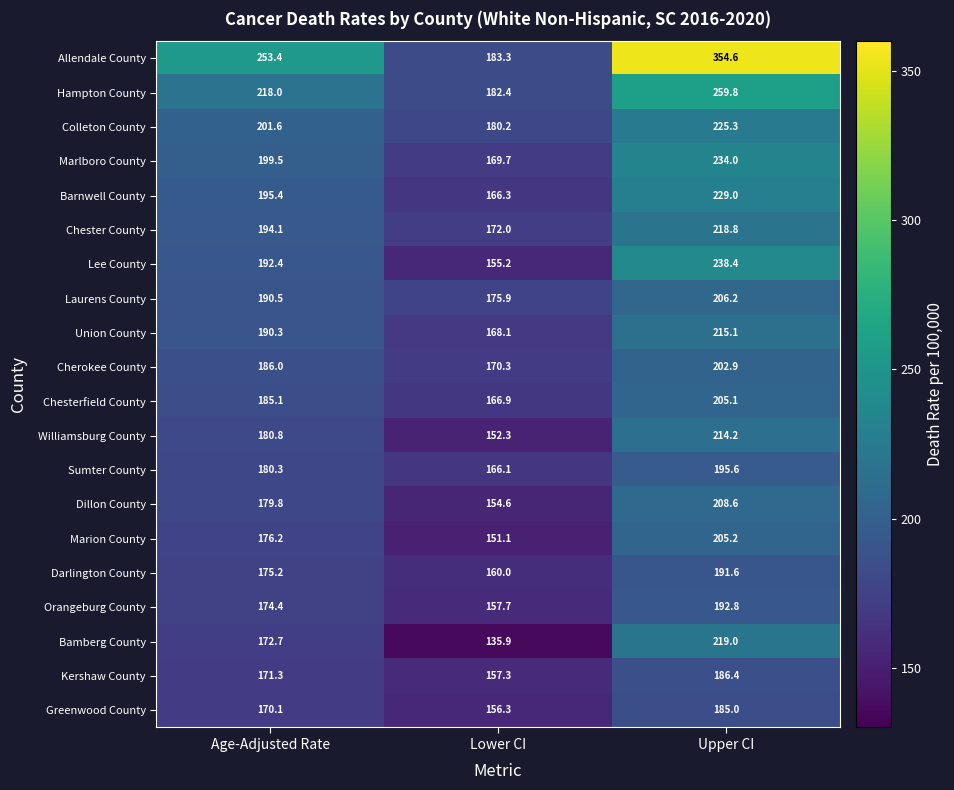

At which label does Bamberg County first exceed 172?

Age-Adjusted Rate